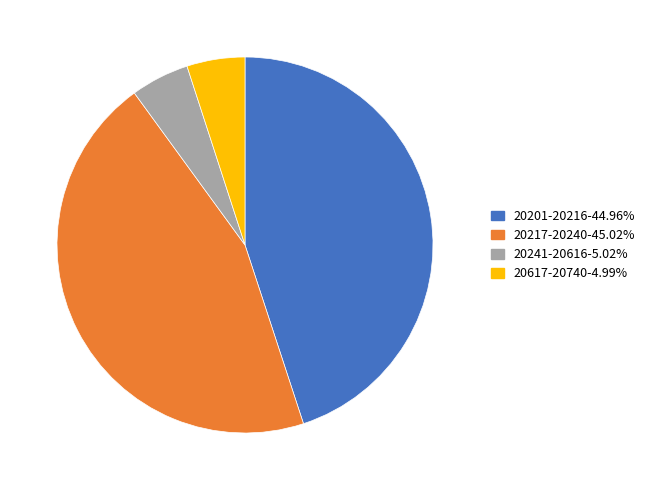

Is there a majority slice in this chart?

No